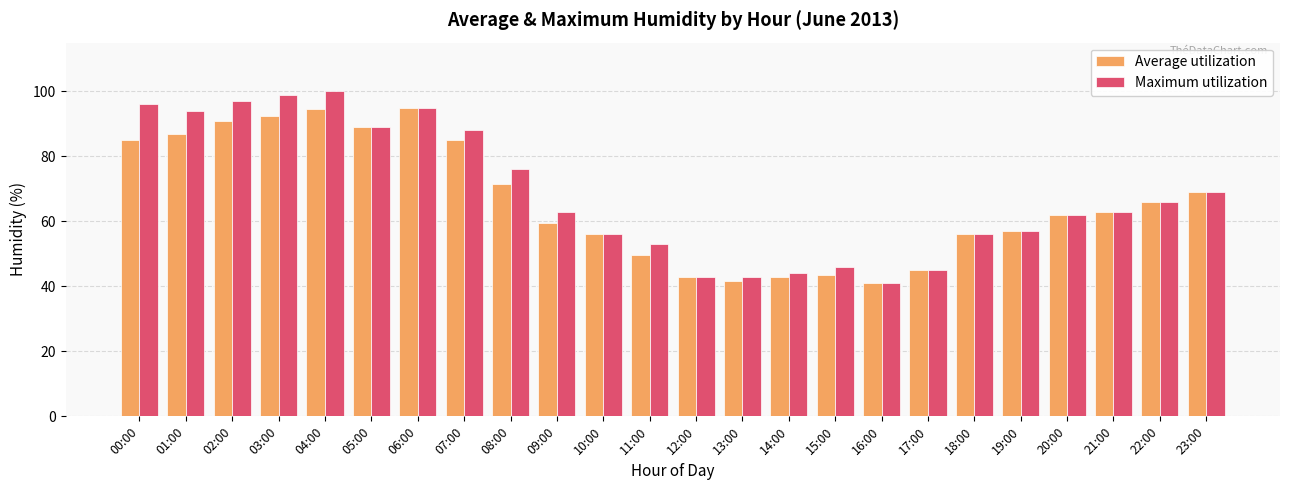

At which label is Average utilization closest to 68?

23:00